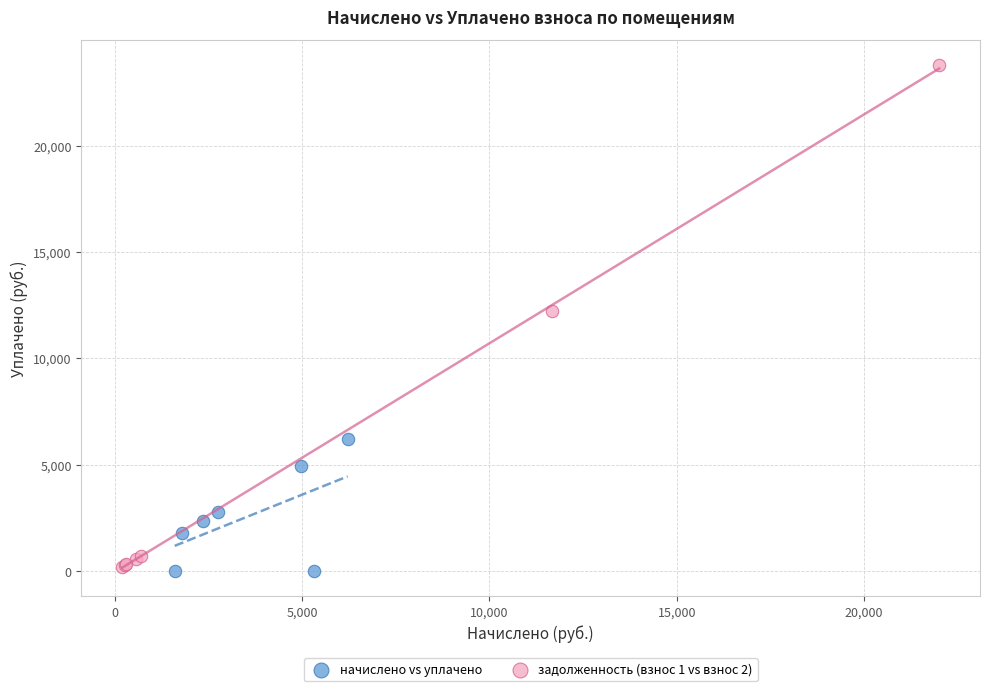

Which series has the widest spread of Y values?

задолженность (взнос 1 vs взнос 2)